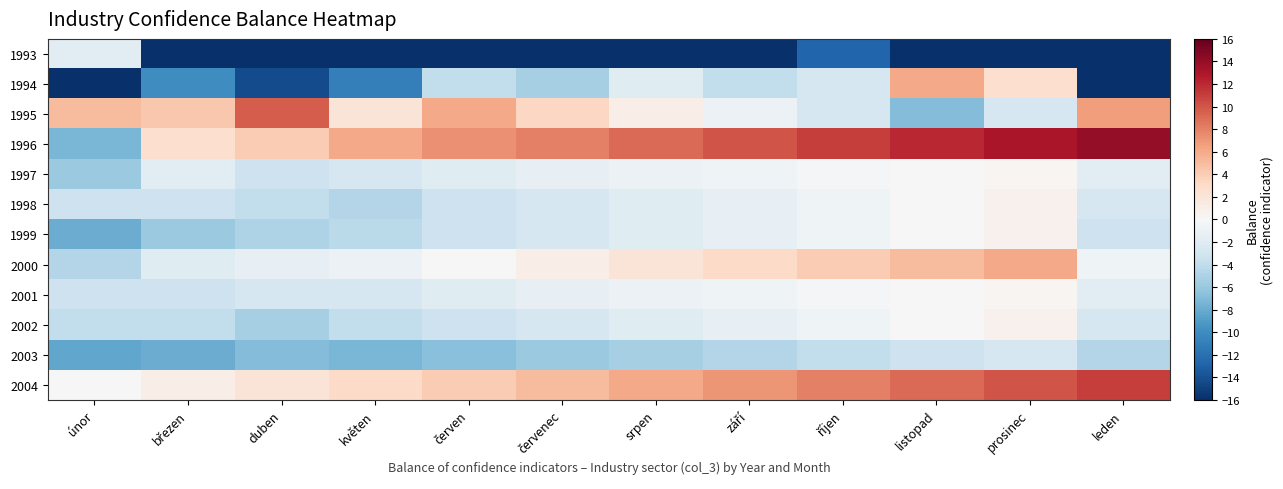

Which has a higher value, srpen or březen?

srpen